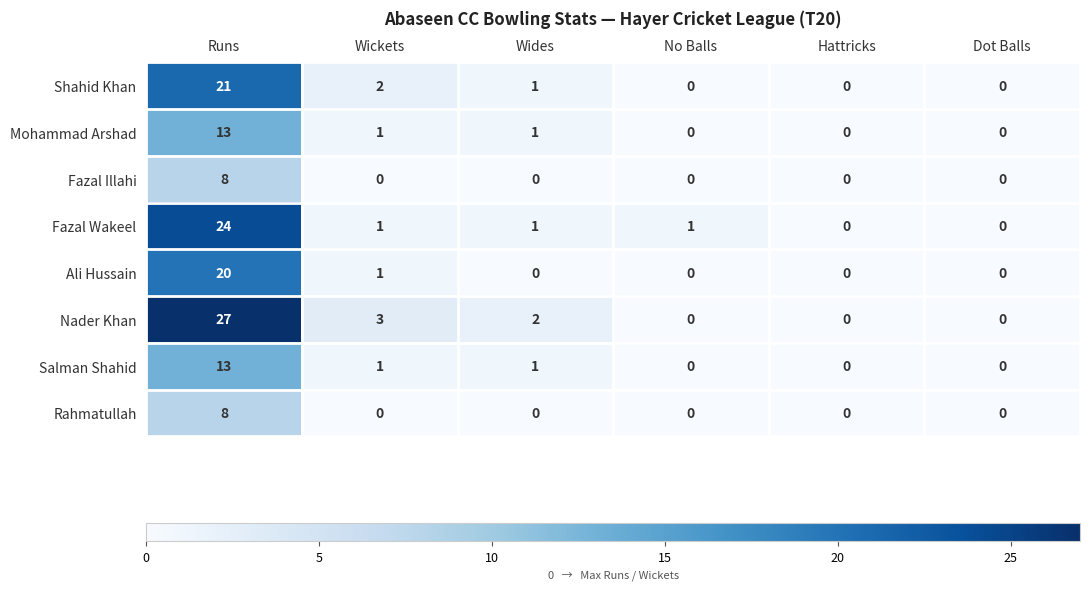

At which category is the sum across all series the highest?

Runs